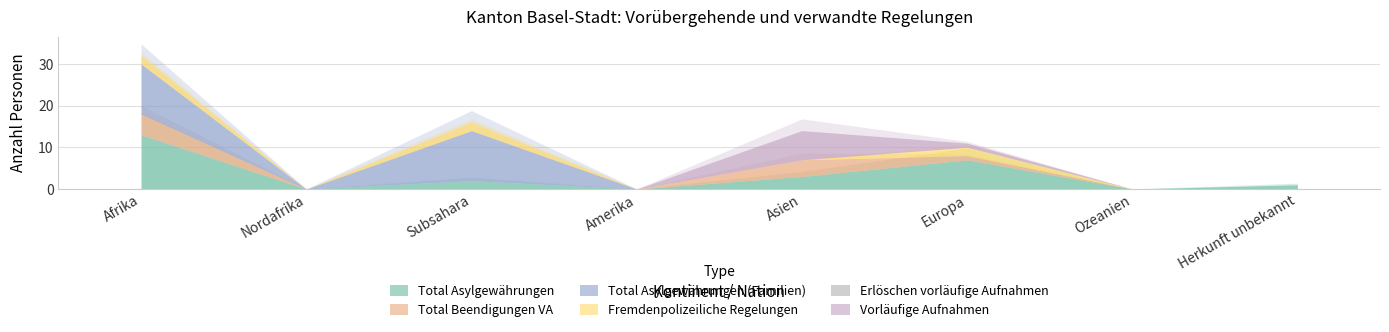

What position from the right is Ozeanien?

2